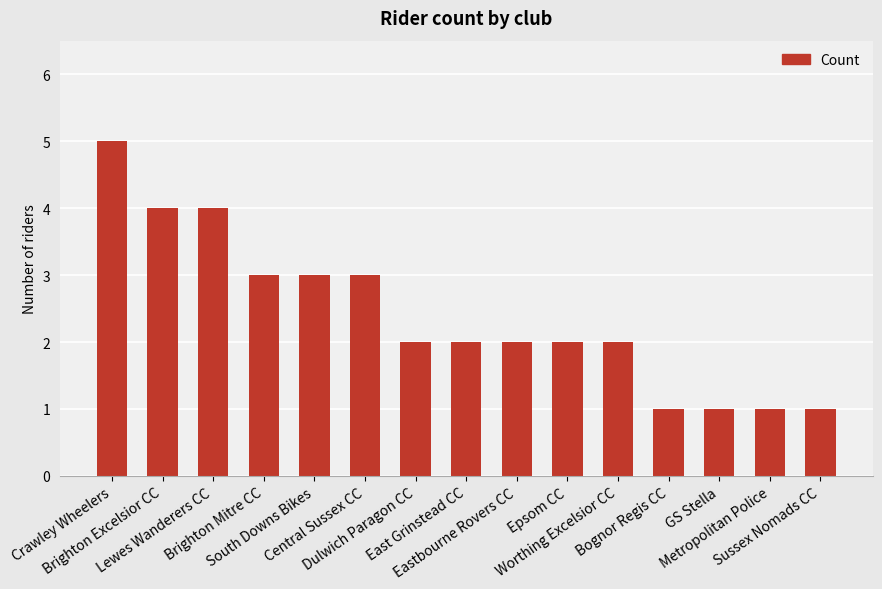

What is the label of the 7th bar from the left?

Dulwich Paragon CC